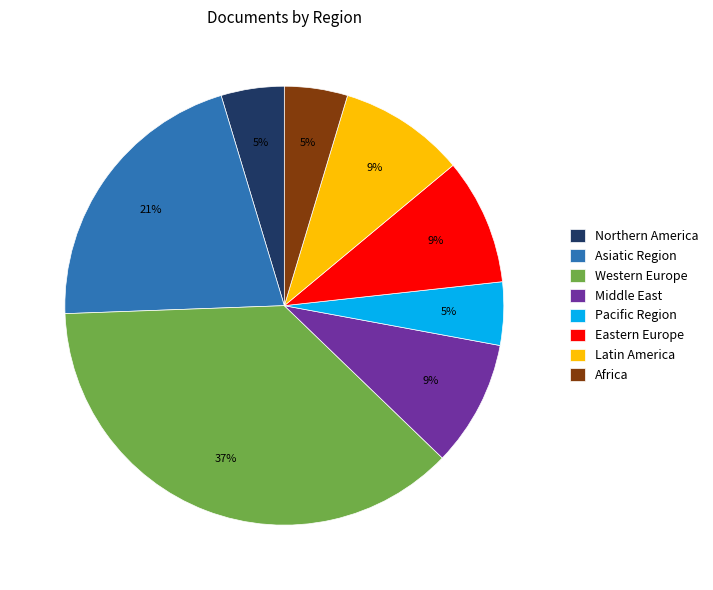

Is Africa the majority of the pie?

No